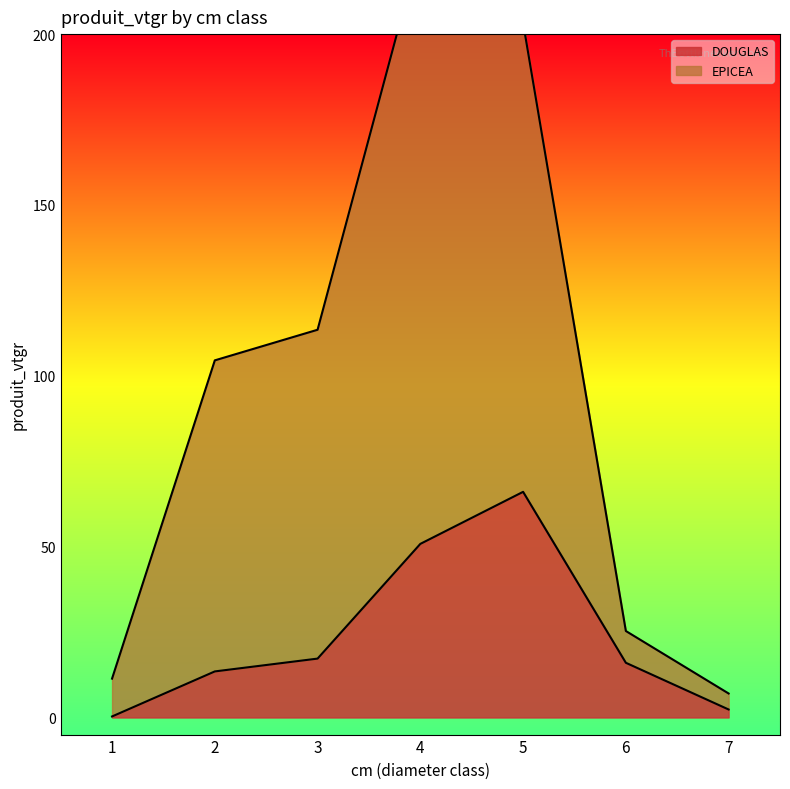

What is the value of the EPICEA point at the 5th from the left?

203.3